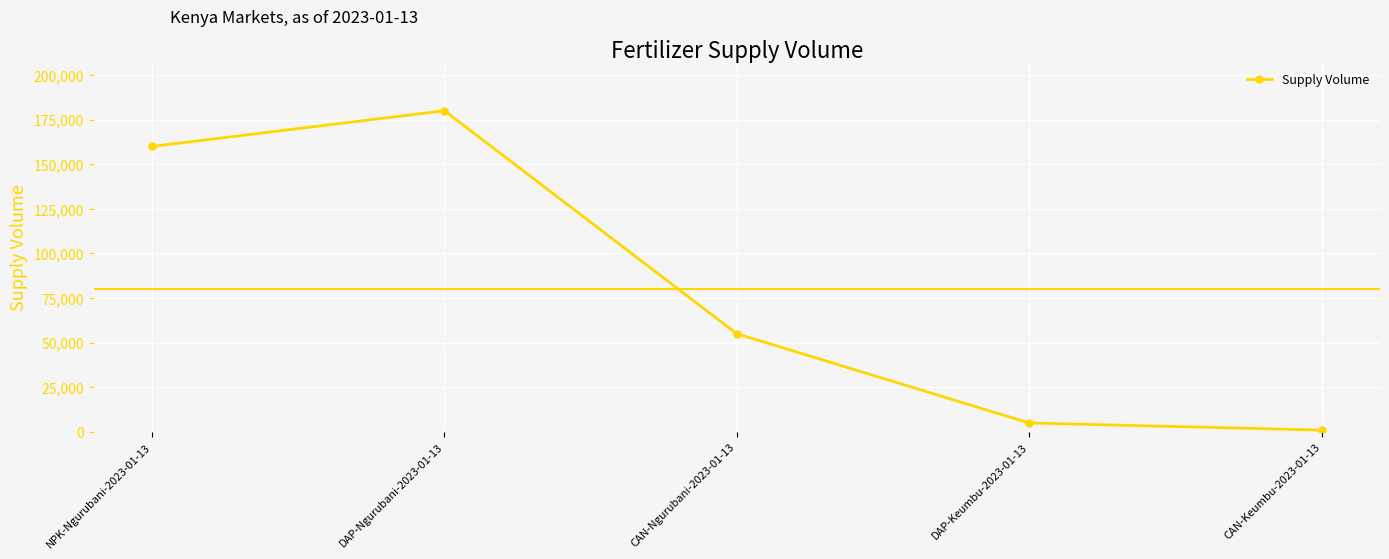

Where does the data first go above 55000?

NPK-Ngurubani-2023-01-13